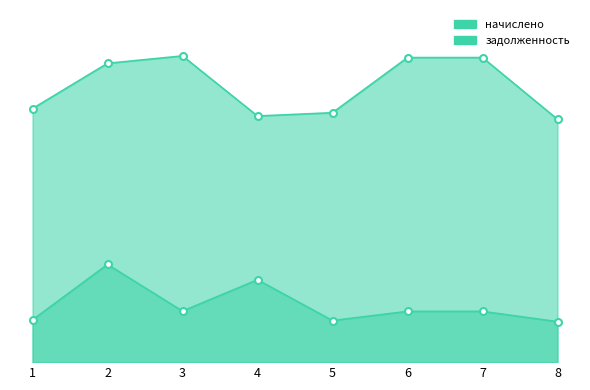

Reading left to right, transcribe all the data shown in this chart.

начислено: 1896.1	2234.6	2290.0	1840.6	1865.3	2277.7	2277.7	1816.0
задолженность: 316.0	730.7	381.7	615.8	310.9	379.6	379.6	302.7